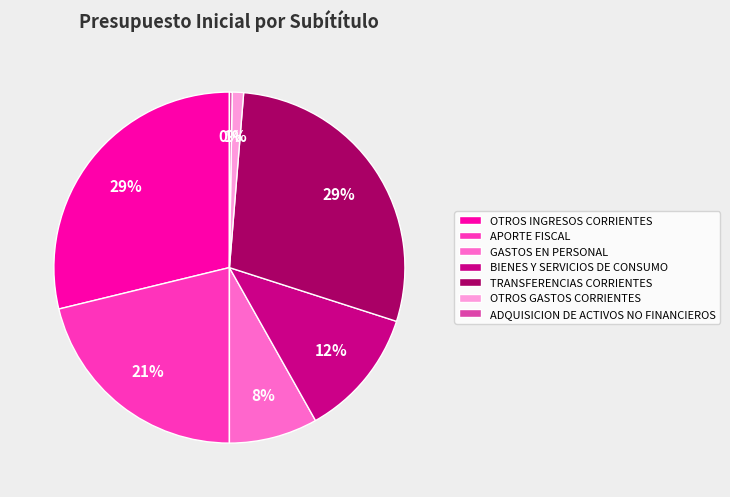

To the nearest percent, what is the difference between the largest and smallest slice percentages?

29%